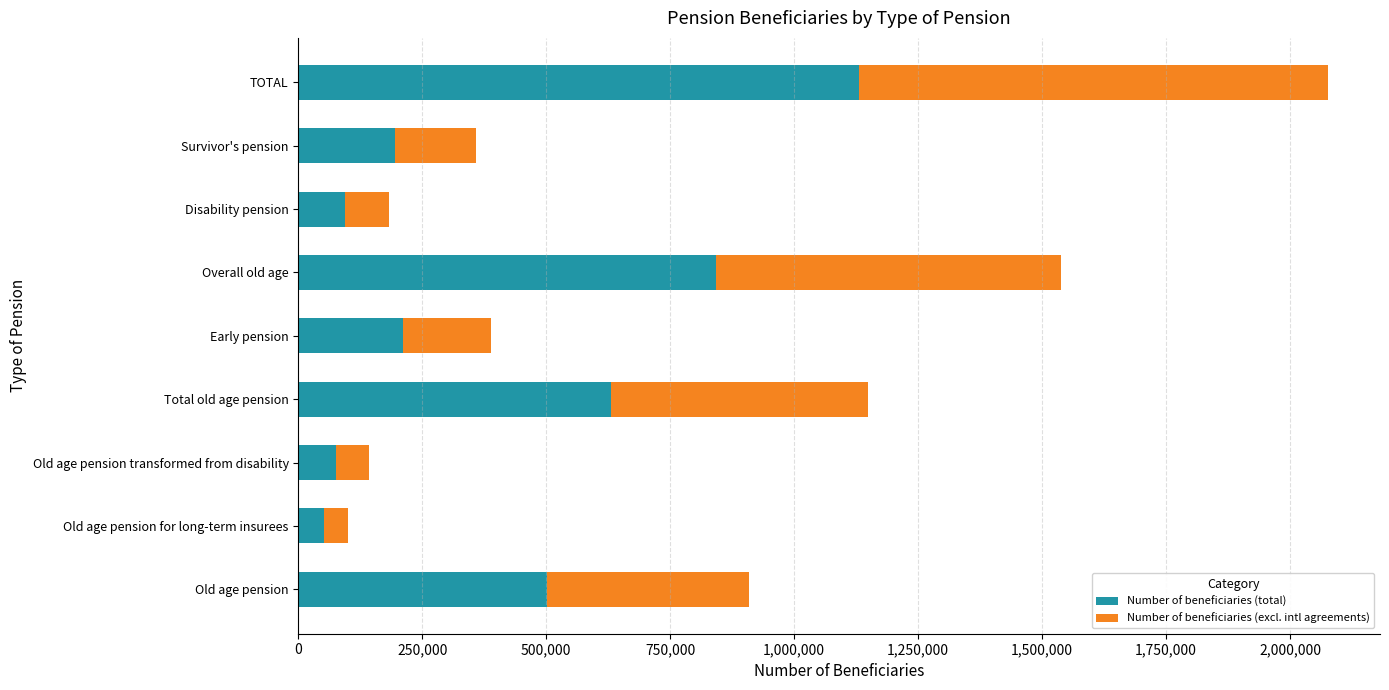

At which category is the sum across all series the highest?

TOTAL